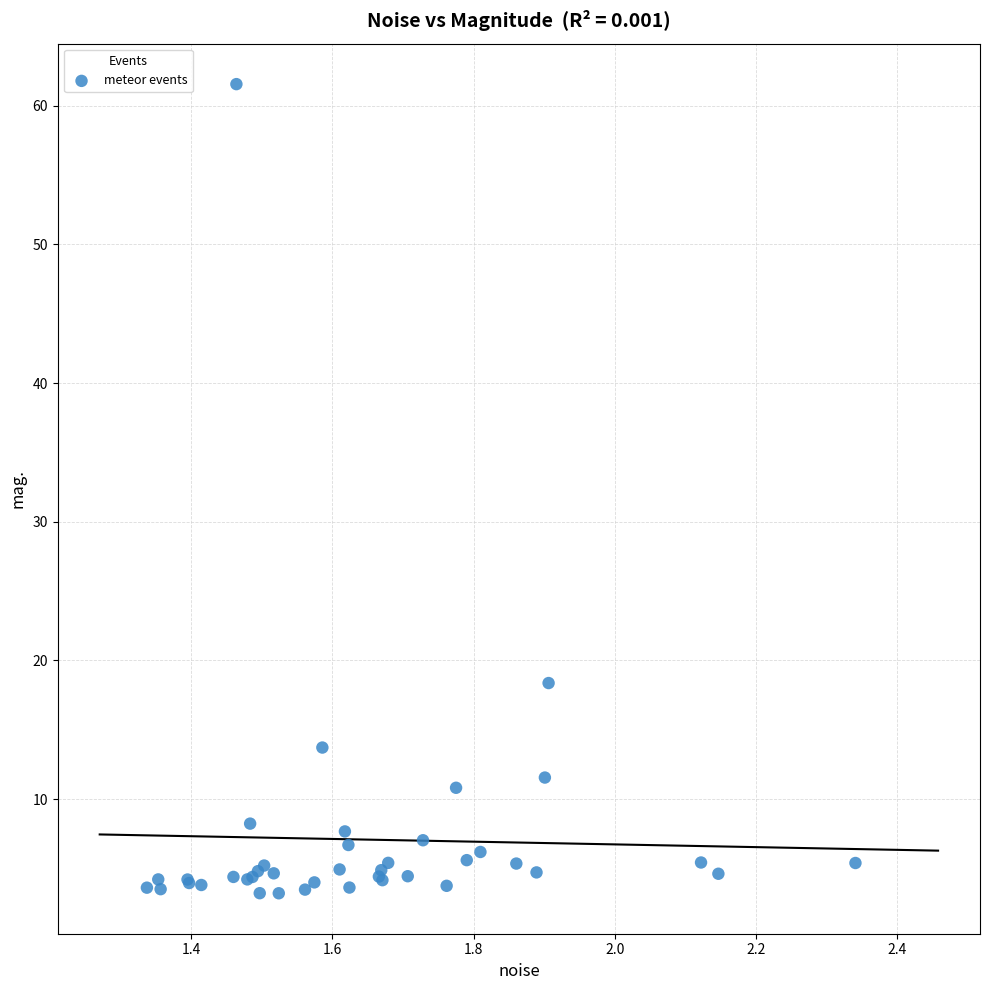

What Y value in the scatter plot is closest to 32?

18.4